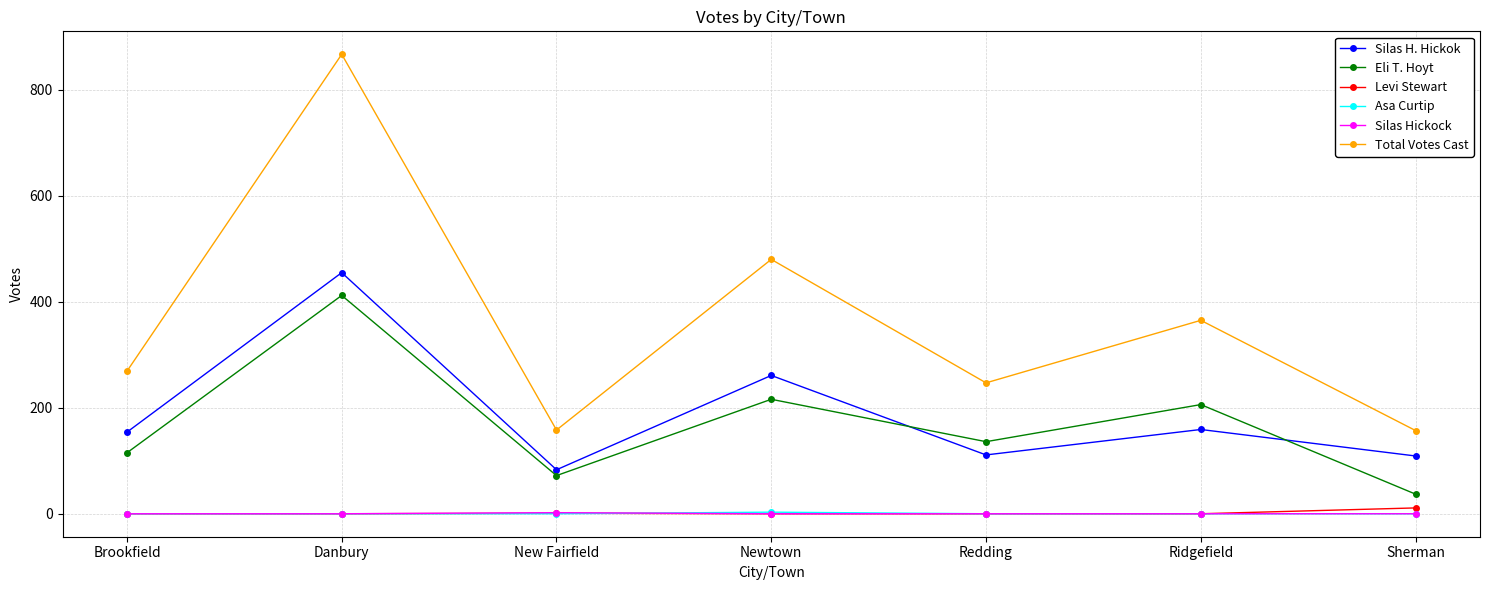

How many Asa Curtip values are between 0 and 1?

6